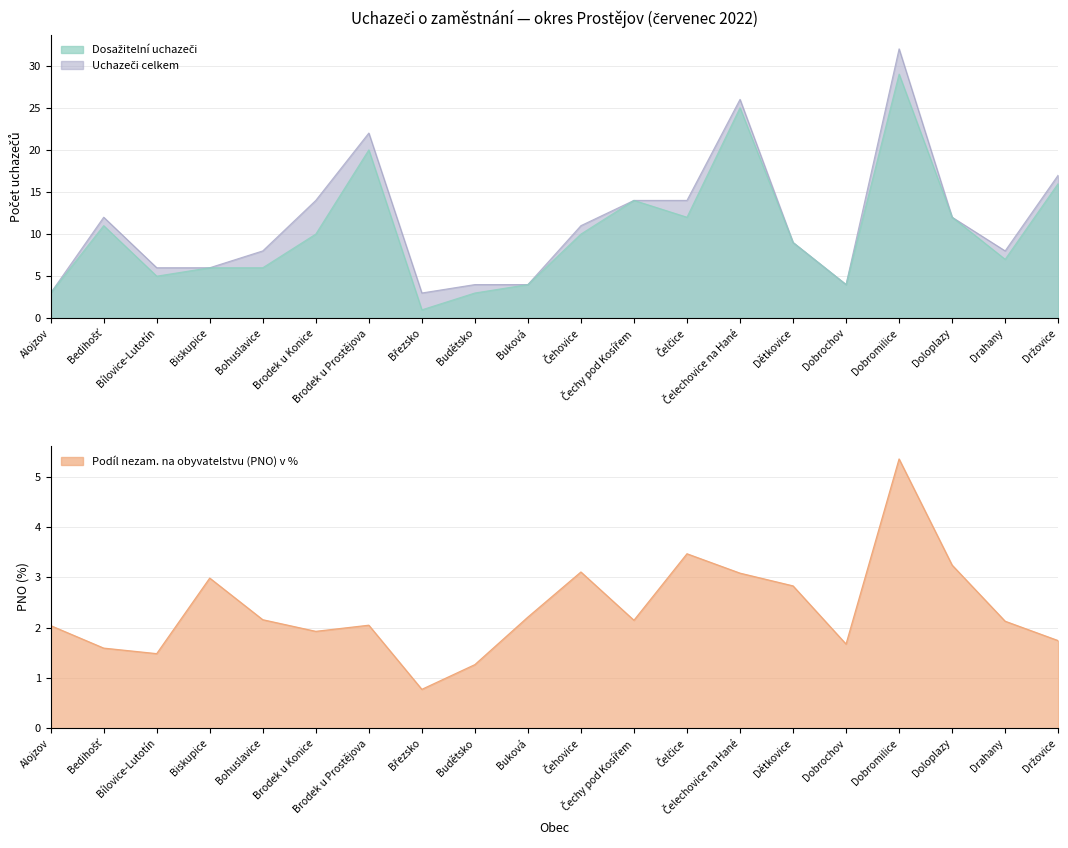

The value of PNO (%) at Čechy pod Kosířem is 2.1. True or false?

True